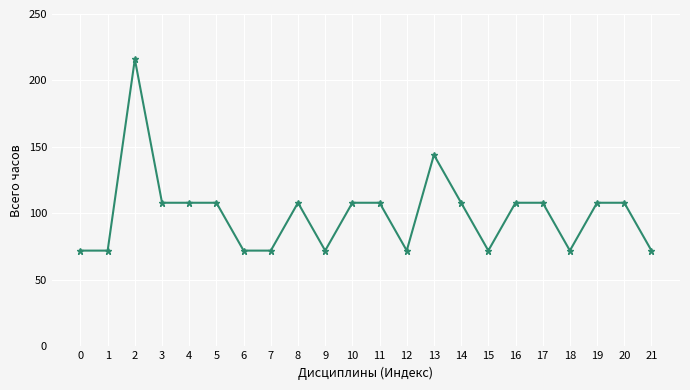

The value at 20 is 108. True or false?

True